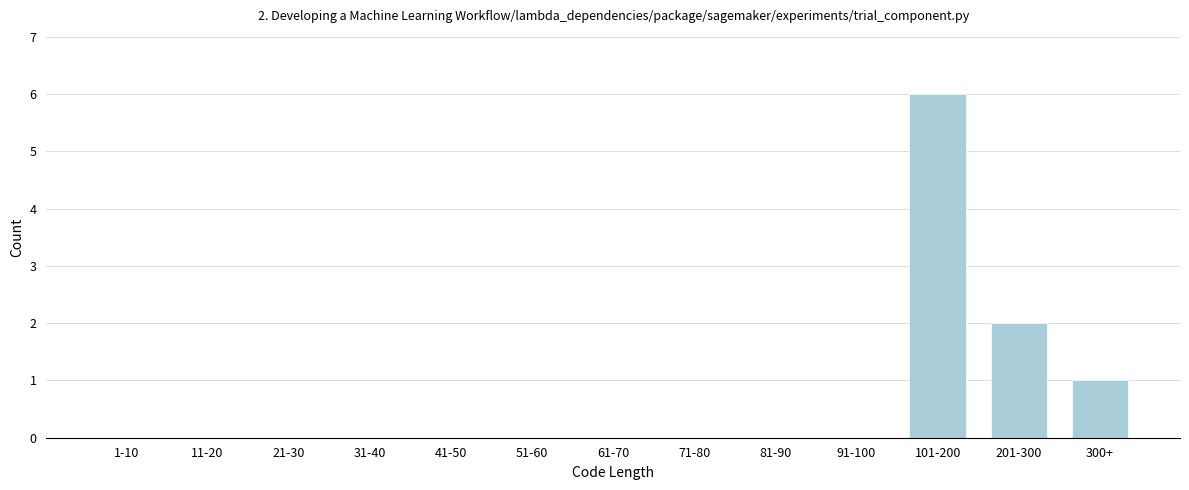

Reading right to left, what are all the values shown in this chart?

300+=1	201-300=2	101-200=6	91-100=0	81-90=0	71-80=0	61-70=0	51-60=0	41-50=0	31-40=0	21-30=0	11-20=0	1-10=0